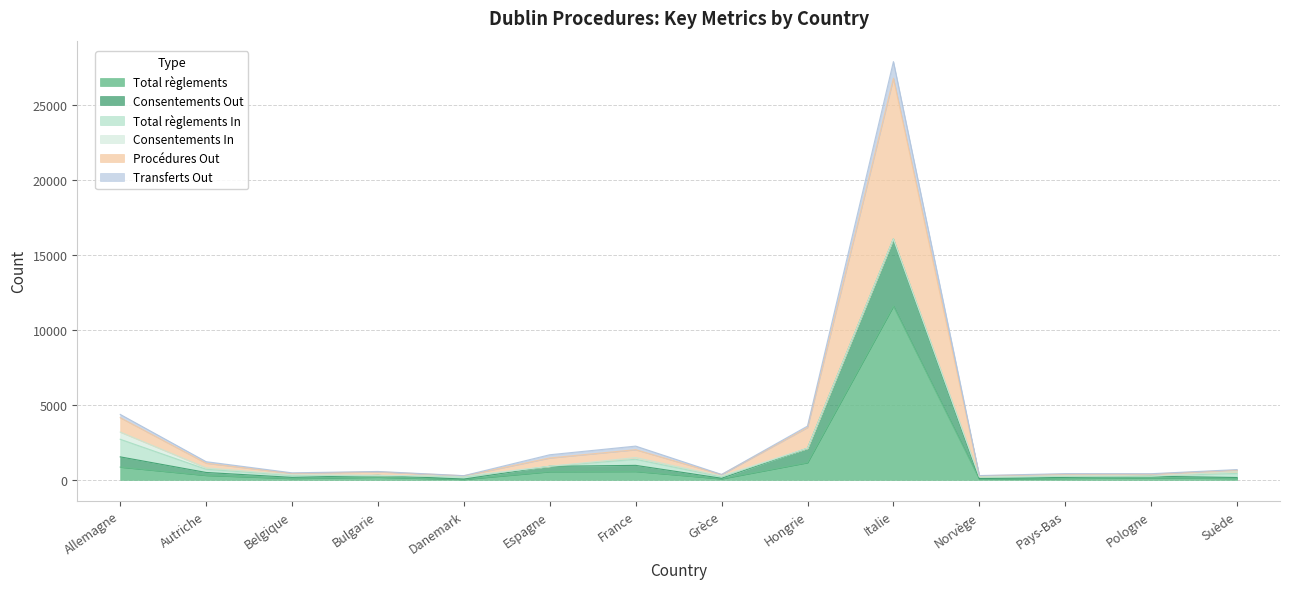

At which label does Total règlements reach its peak?

Italie